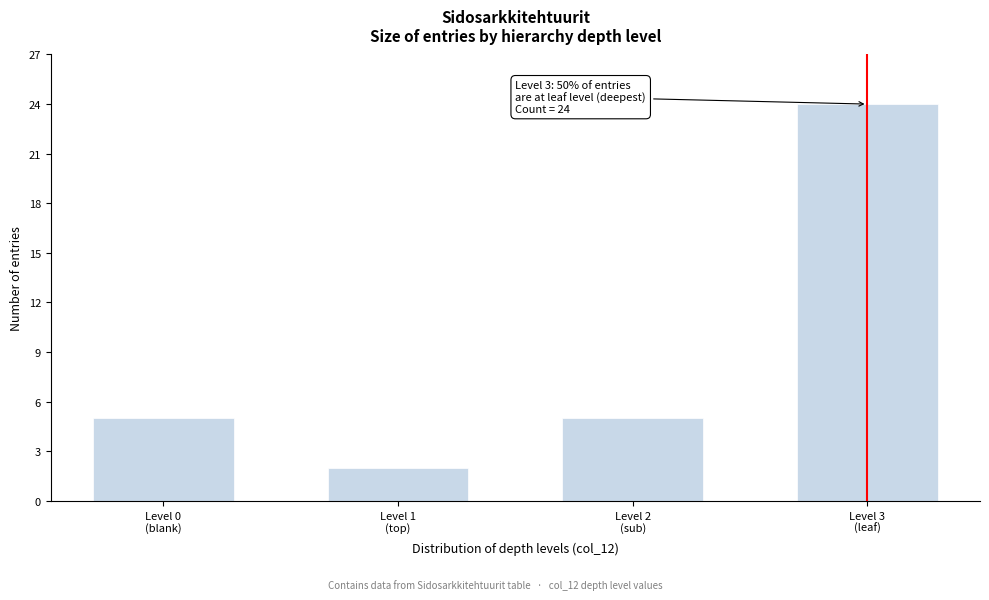

Reading right to left, extract all data points from this chart.

24	5	2	5